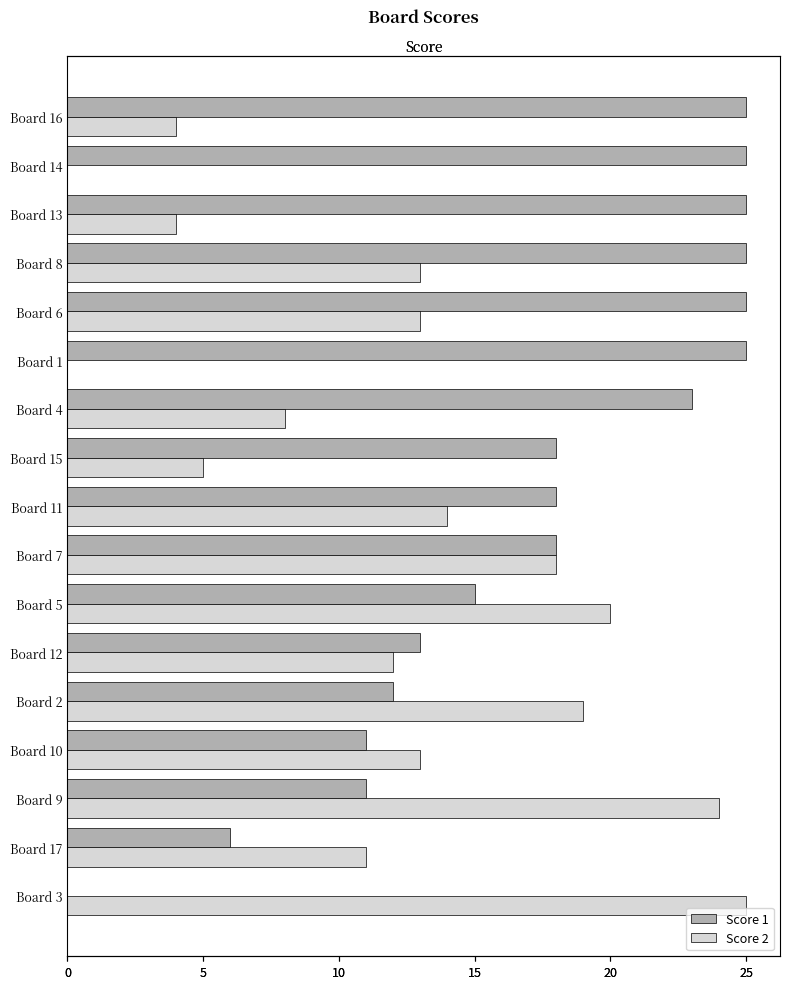

Rank the series by their average value, from highest to lowest.

Score 1, Score 2